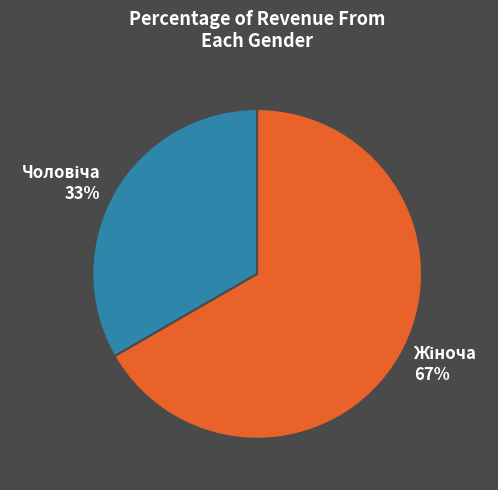

To the nearest percent, what is the average slice percentage?

50%